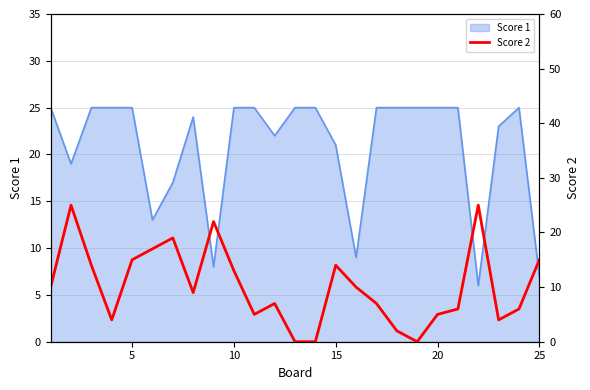

What is the greatest value displayed?

25